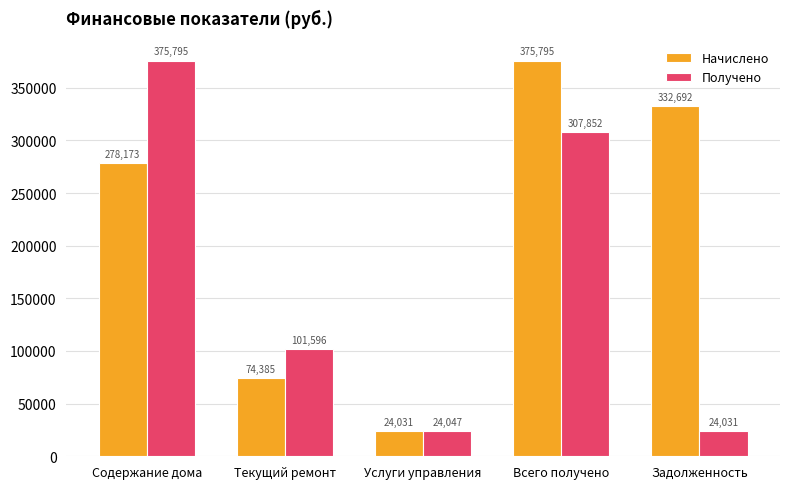

What is the smallest value displayed?

24030.8